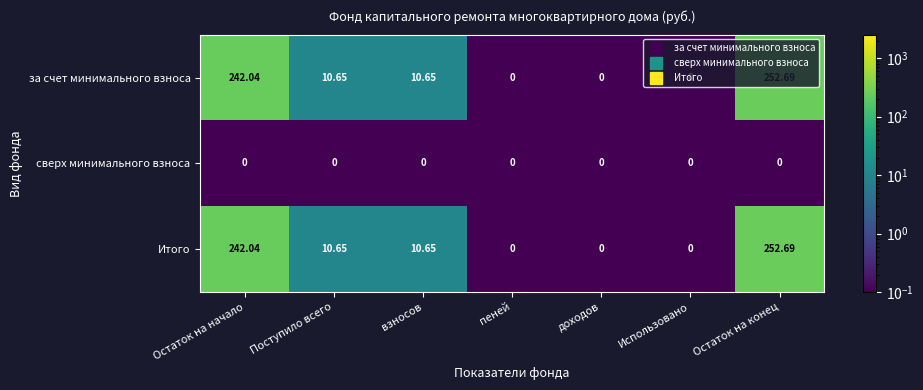

At which category is the sum across all series the highest?

Остаток на конец